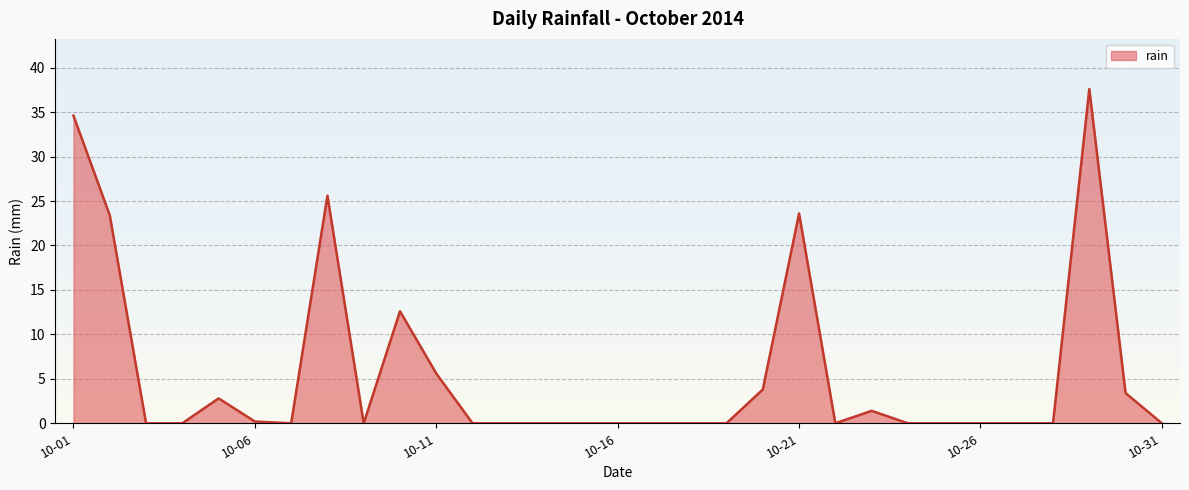

What is the maximum value shown in the chart?

37.6